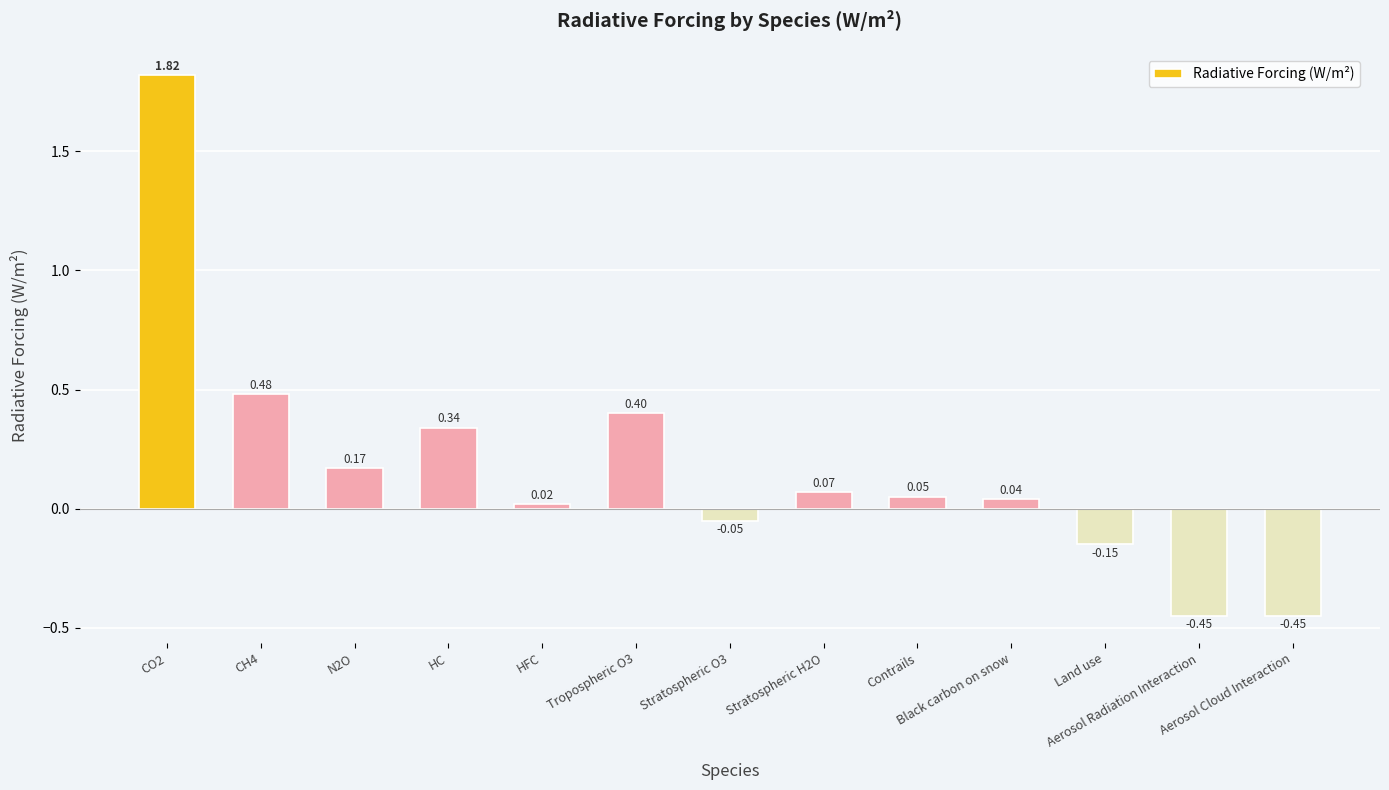

What is the sum of all values?

2.3